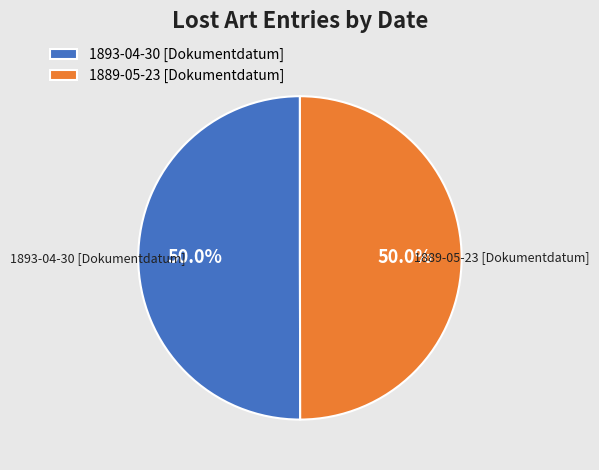

How much of the chart is everything except 1889-05-23 [Dokumentdatum]?

50.0%